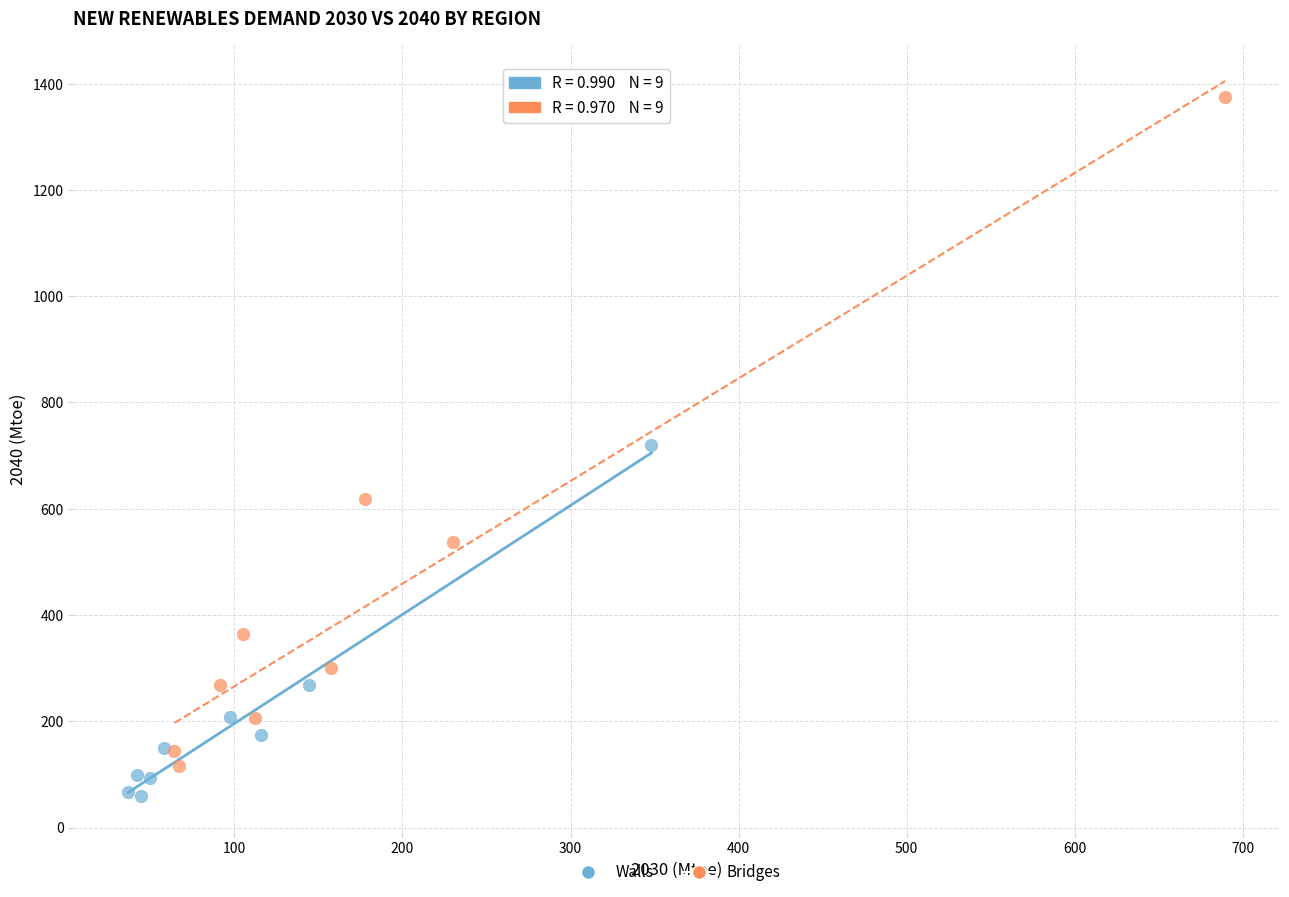

Which series has the widest spread of Y values?

Bridges